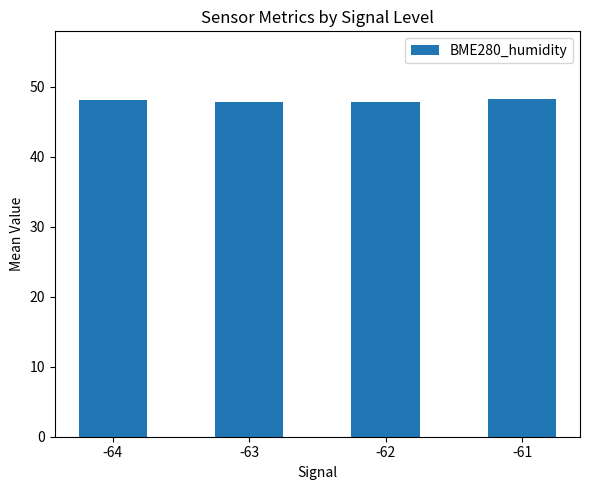

How many values are between 47 and 48?

2